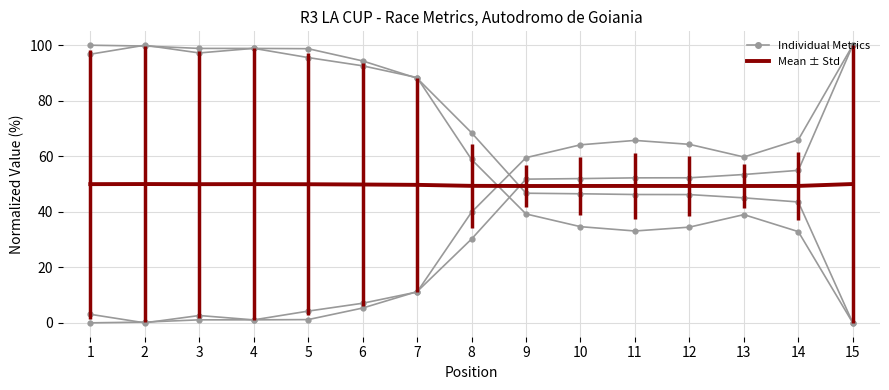

How many lines are shown in the chart?

5